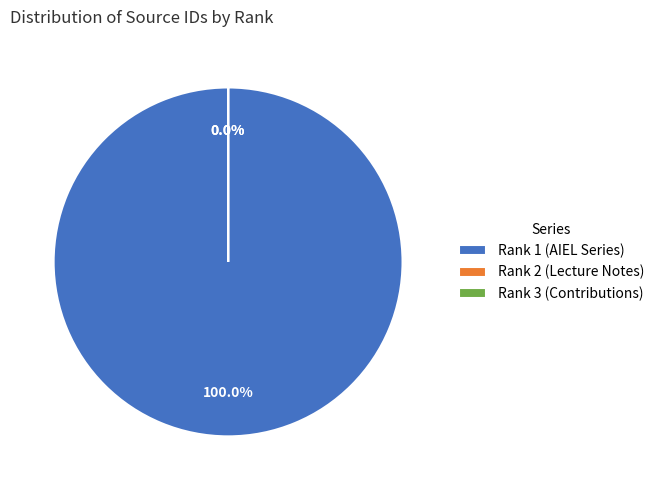

What percentage is the Rank 1 (AIEL Series) slice, to the nearest percent?

100%